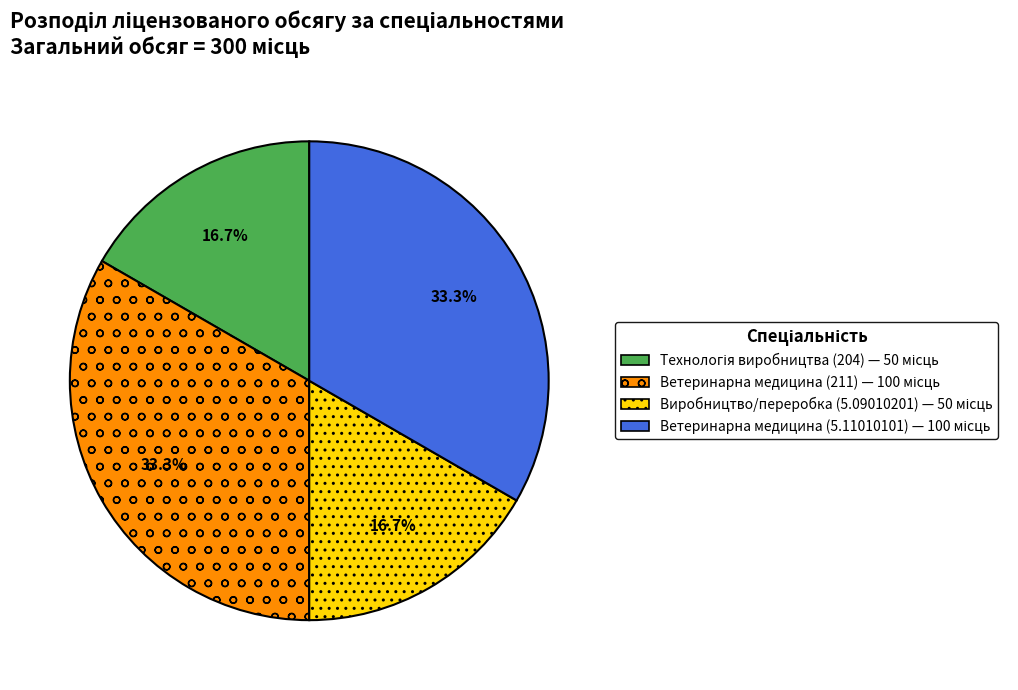

How many slices are in this pie chart?

4